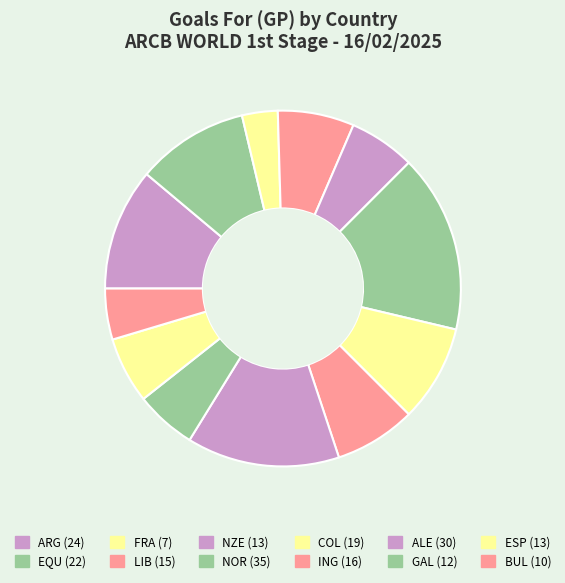

Is the sum of GAL and COL greater than half?

No